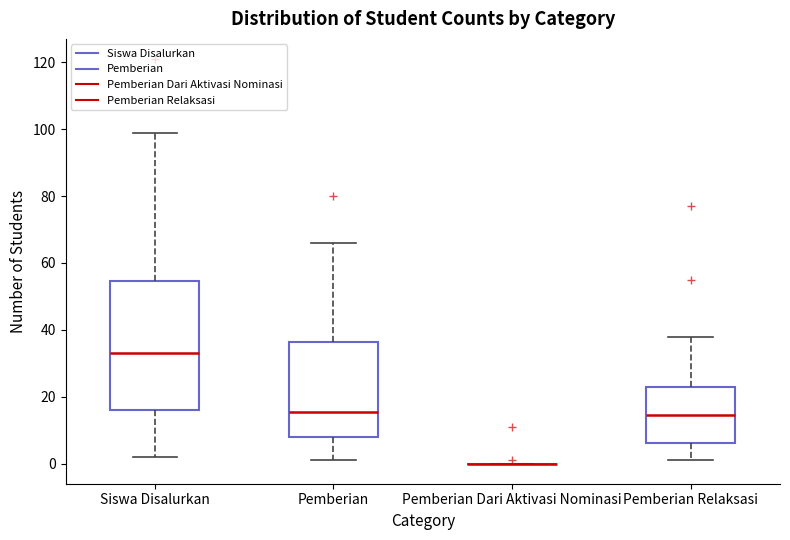

Which box is the tallest, from its lower edge to its upper edge?

Siswa Disalurkan